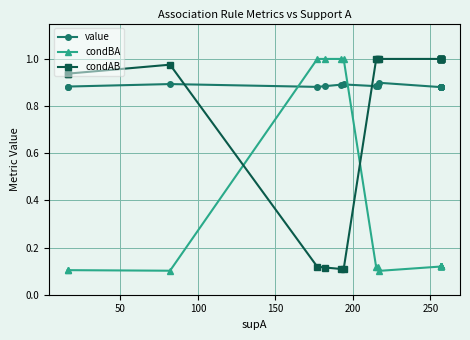

What is the difference between the maximum and minimum values in the condAB series?

0.9